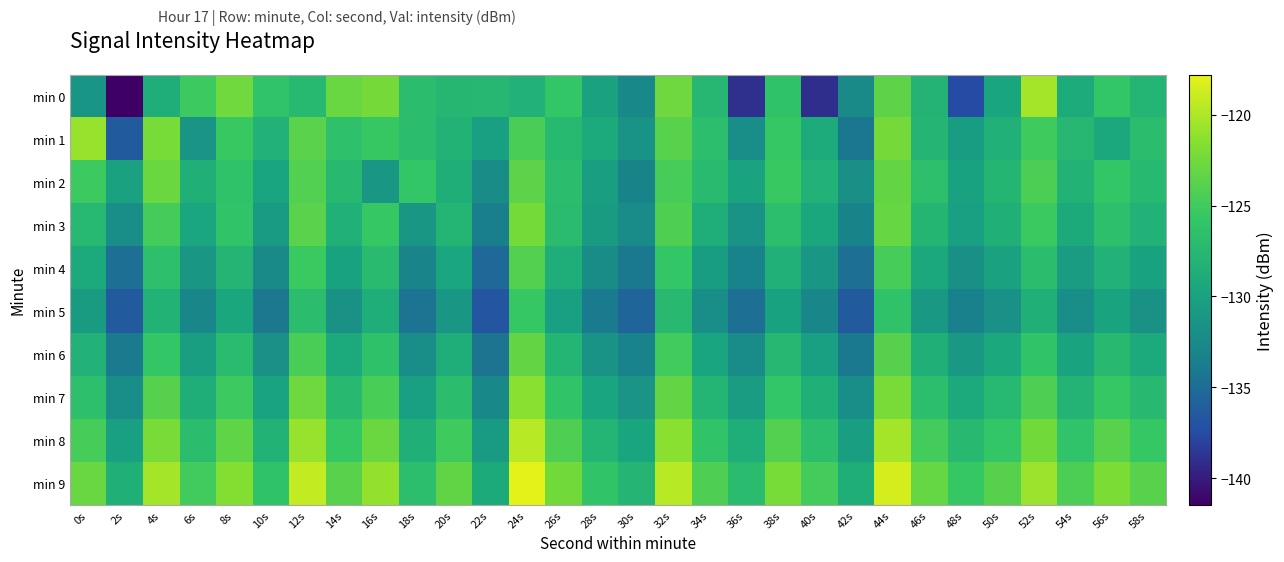

How many categories are shown in the chart?

30